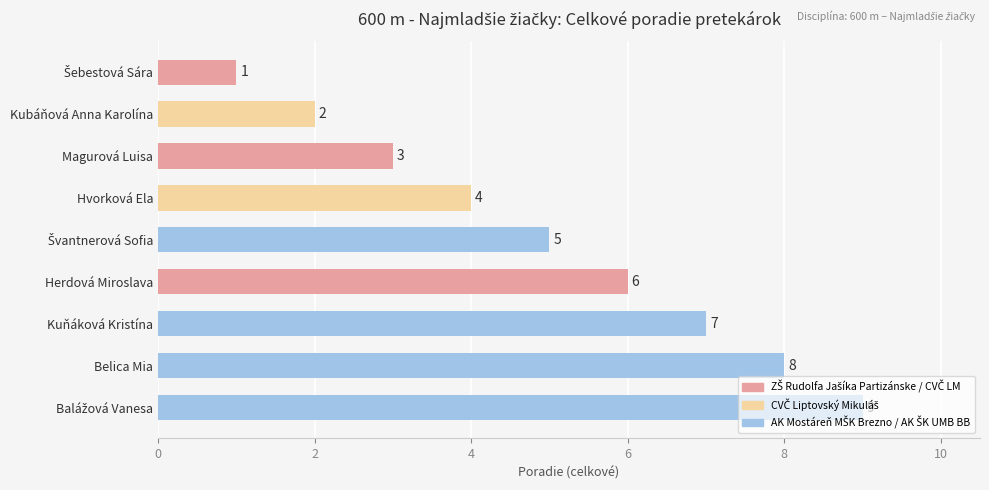

The value at Kubáňová Anna Karolína is 3. True or false?

False